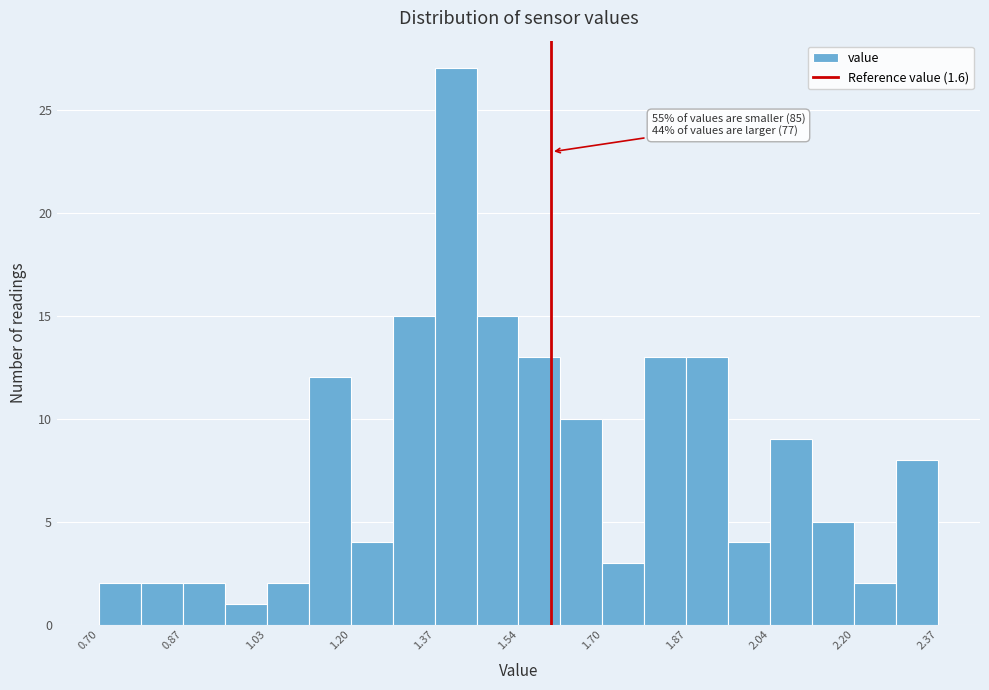

Which range on the x-axis has the tallest bar?

1.36 to 1.46